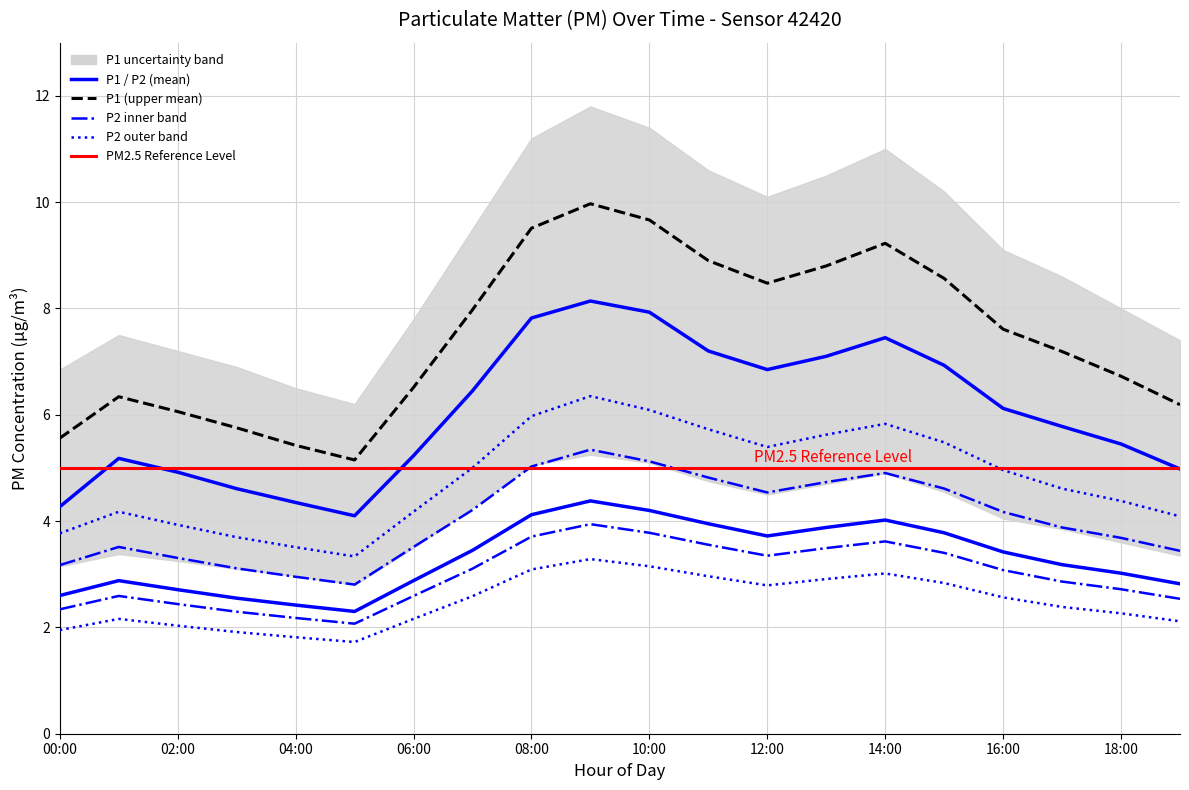

Is it true that P1_lower equals 3.7 at 08:00?

True